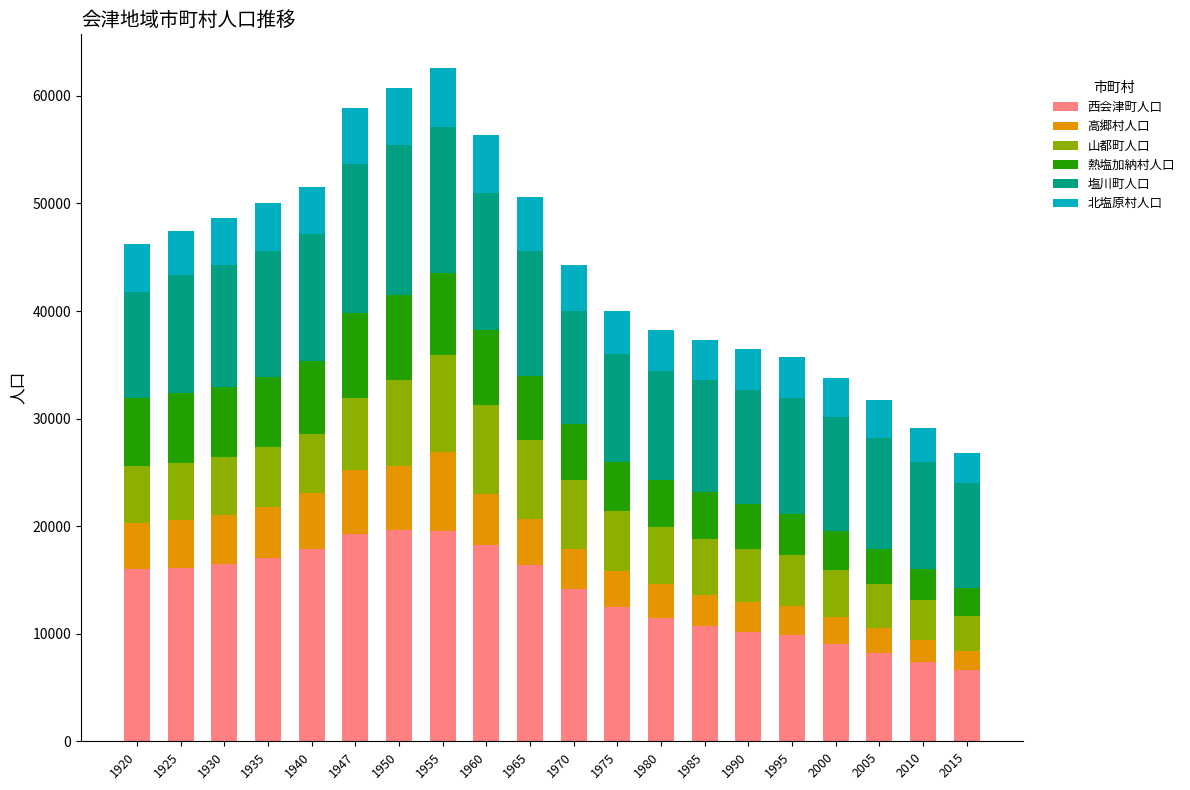

The 西会津町人口 series shows 17600 at 1980. True or false?

False